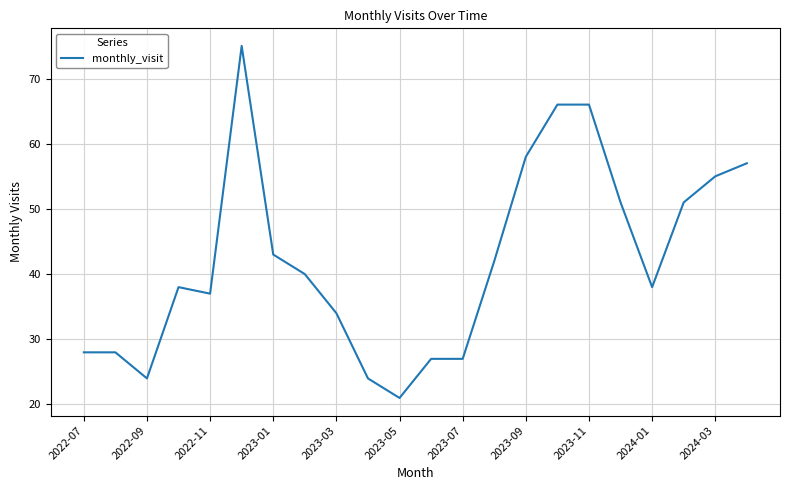

What is the smallest value displayed?

21